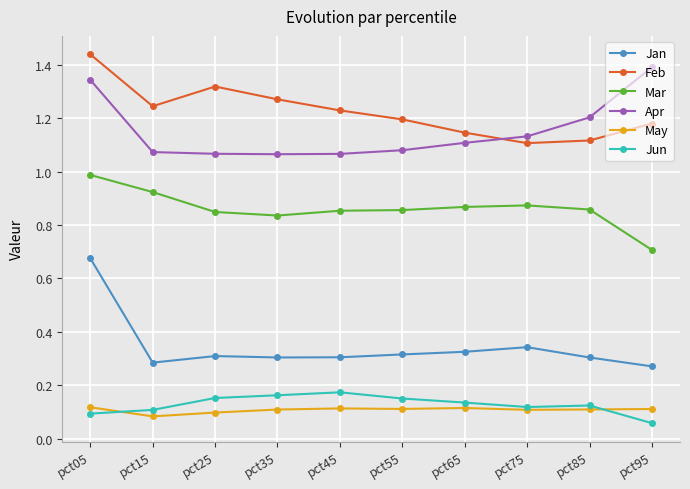

At how many categories does at least one series exceed 0?

10